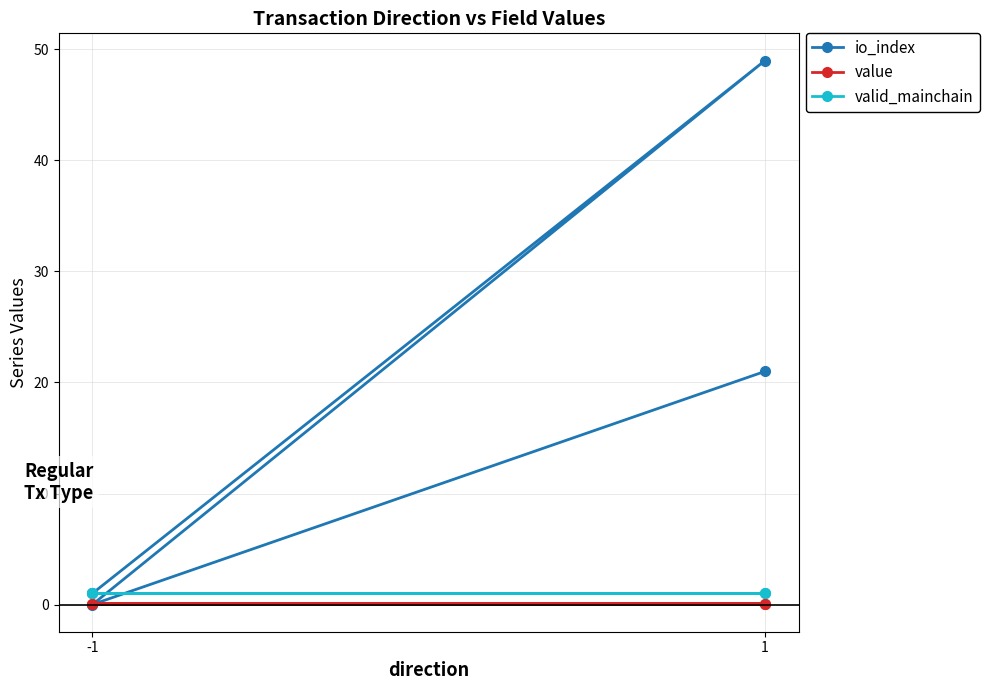

What is the value of the io_index point at the 1st from the left?

1.0